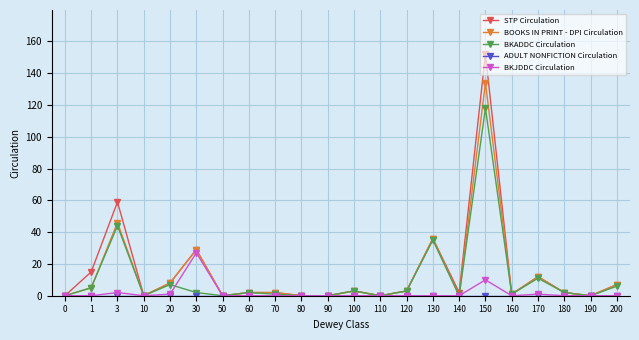

True or false: BOOKS IN PRINT - DPI Circulation has more than 1 points higher than both neighbors.

True